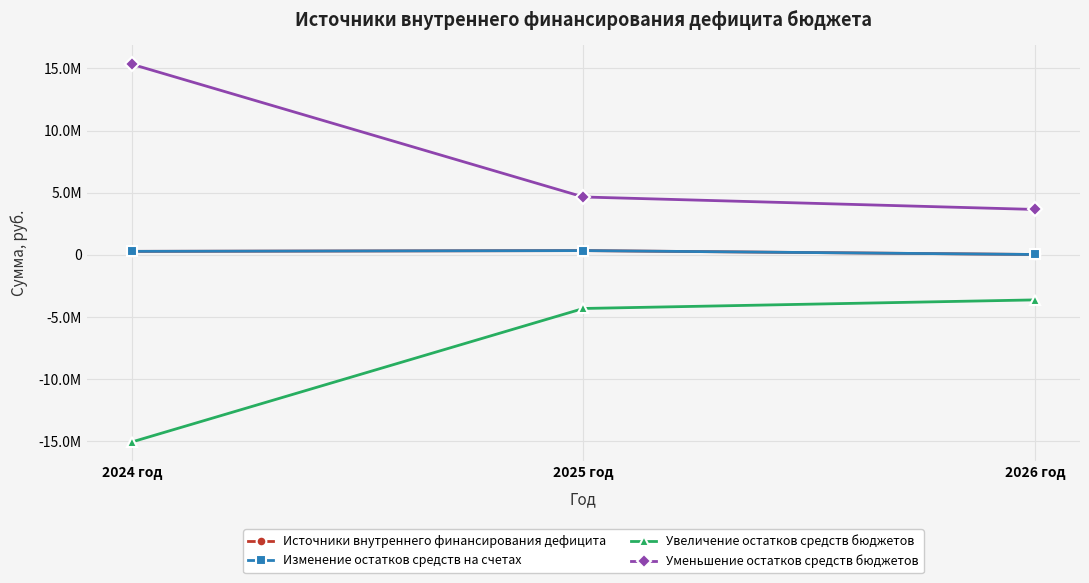

Does the chart have visible grid lines?

Yes